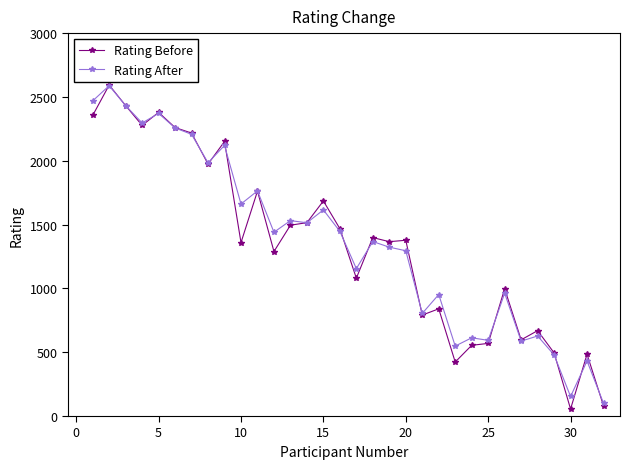

Which series has the widest spread of values?

Rating Before